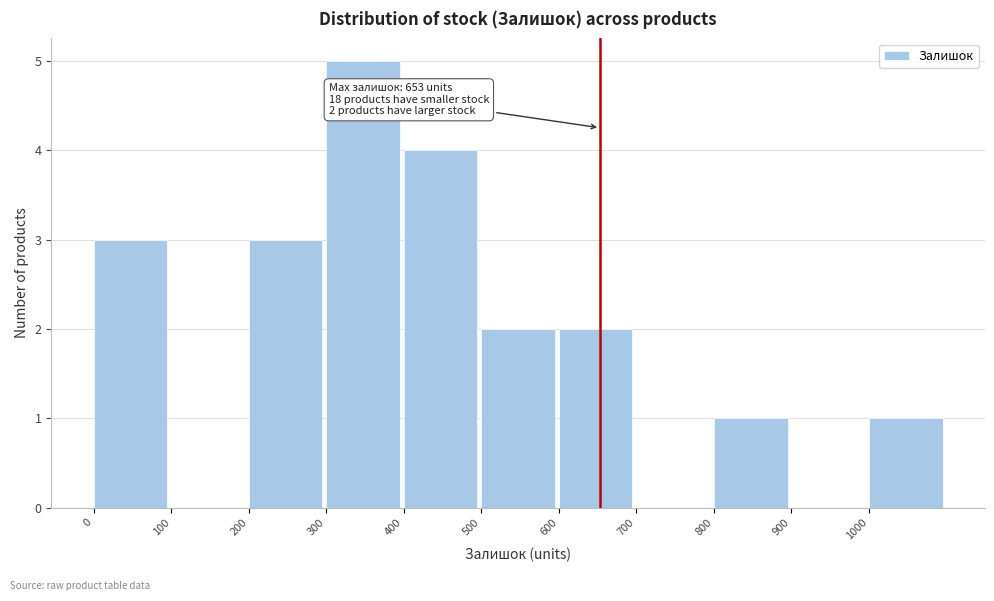

Which range on the x-axis has the tallest bar?

300 to 400